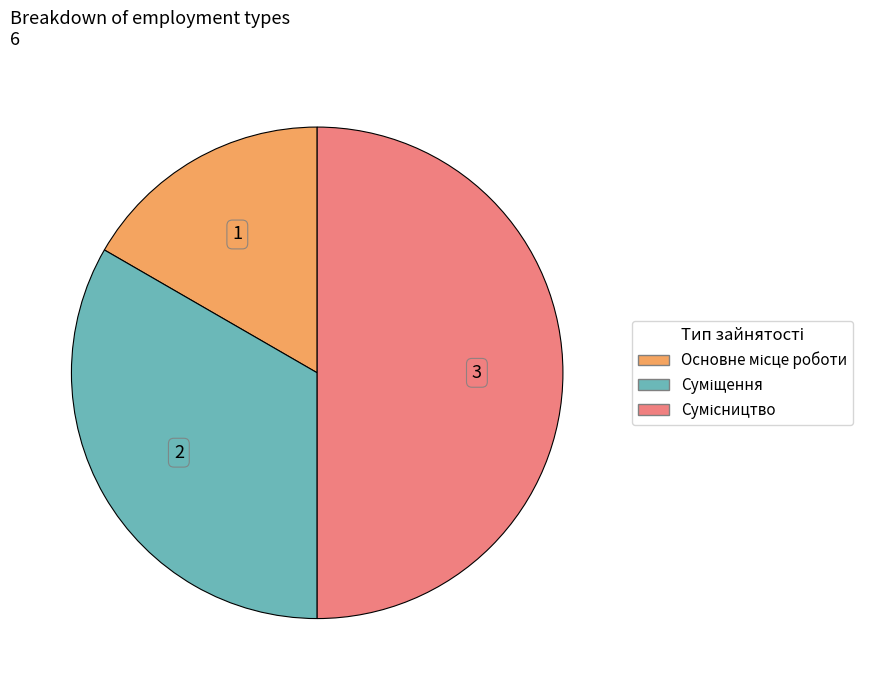

True or false: Суміщення accounts for 33% of the total.

True